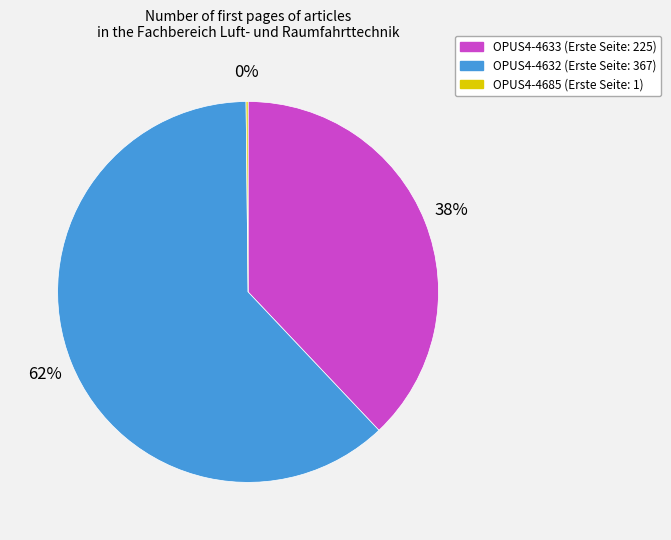

To the nearest percent, what is the average slice percentage?

33%